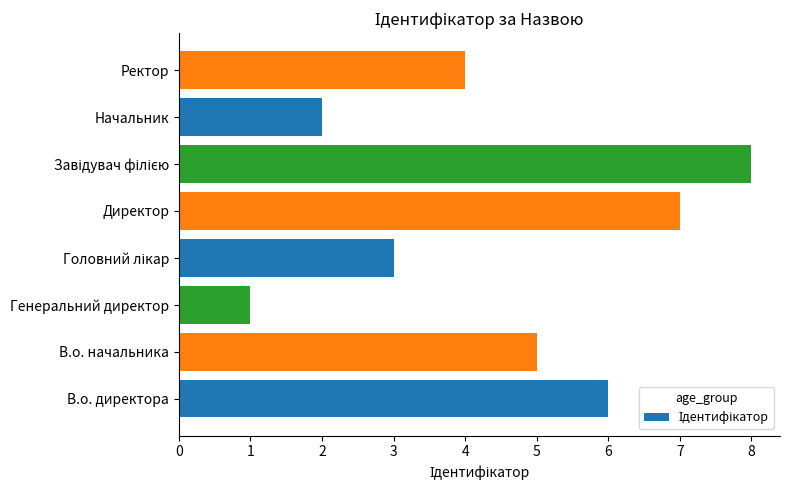

What is the sum of the values at В.о. директора and Генеральний директор?

7